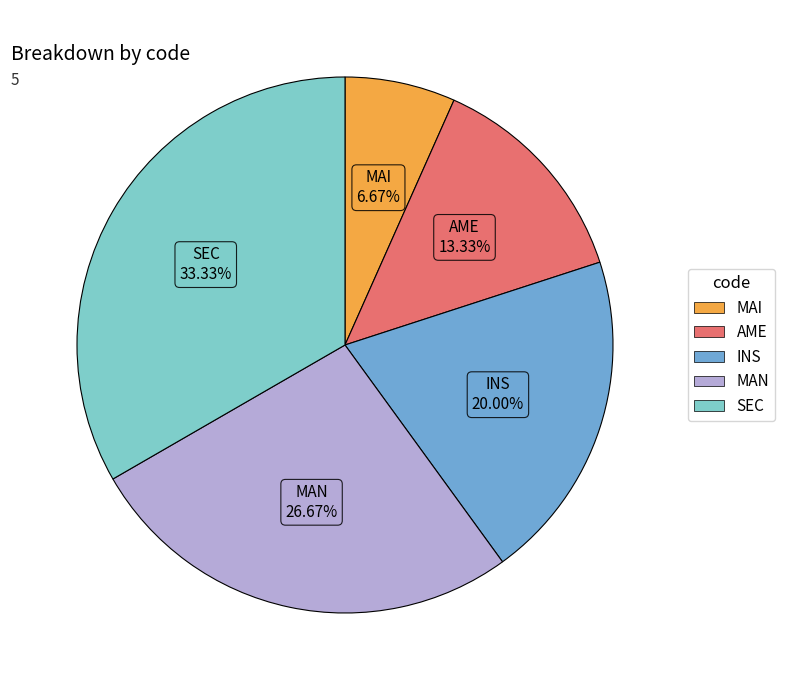

True or false: MAI accounts for 21% of the total.

False